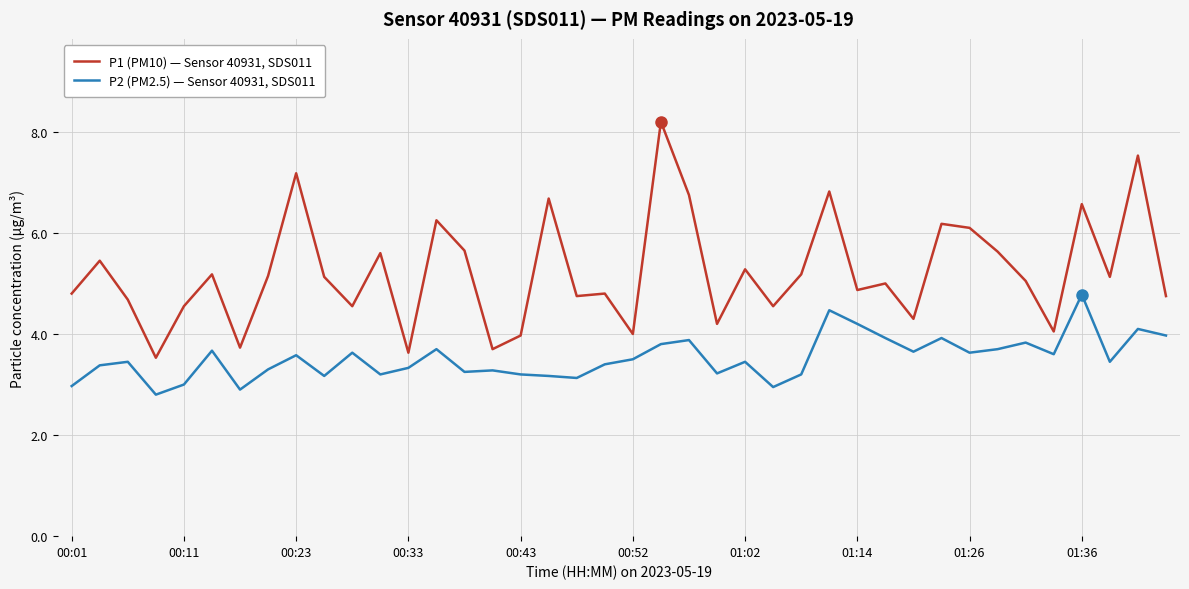

Count the number of categories in the chart.

40